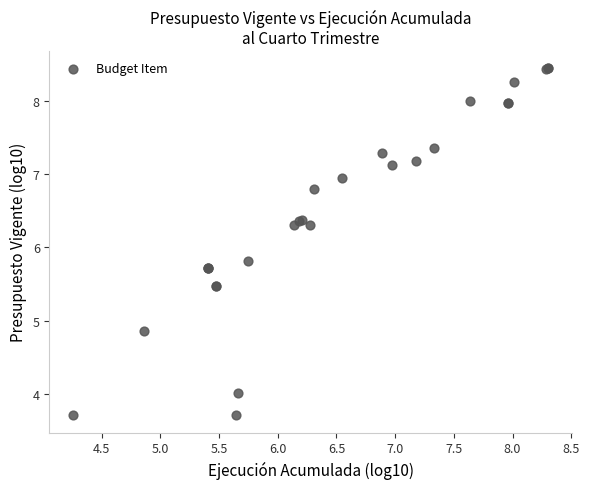

What Y value in the scatter plot is closest to 6?

5.8